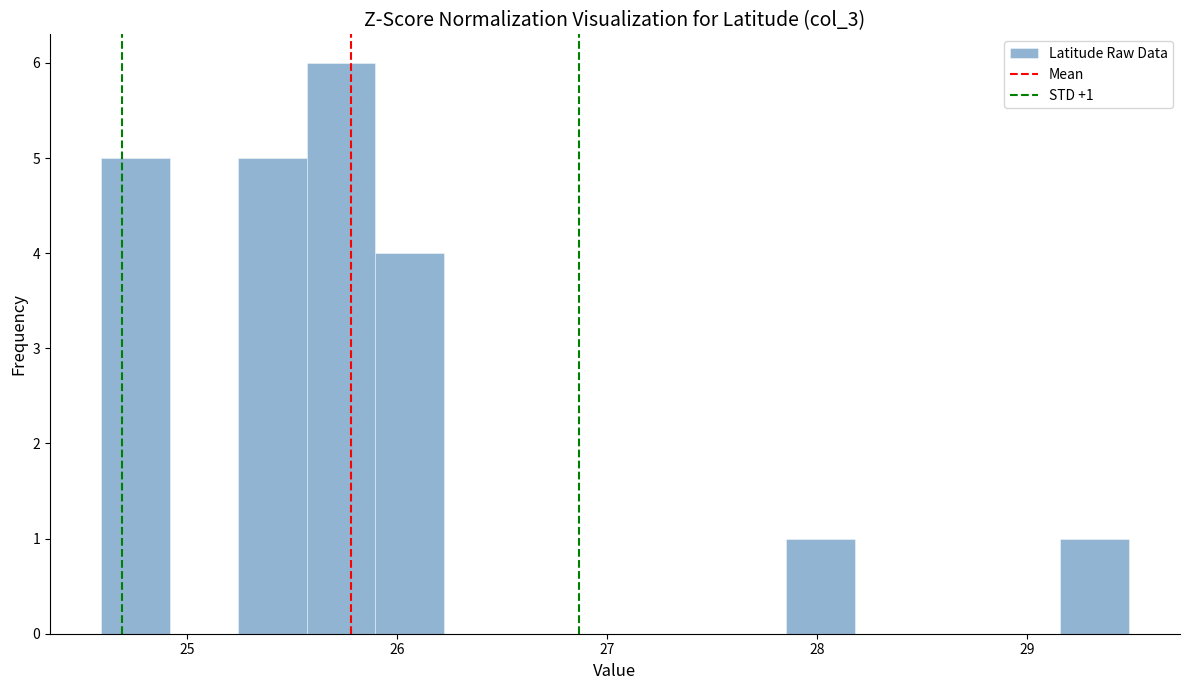

Around what value on the x-axis is the tallest bar? Give the approximate position of its centre, as read against the axis.

25.7